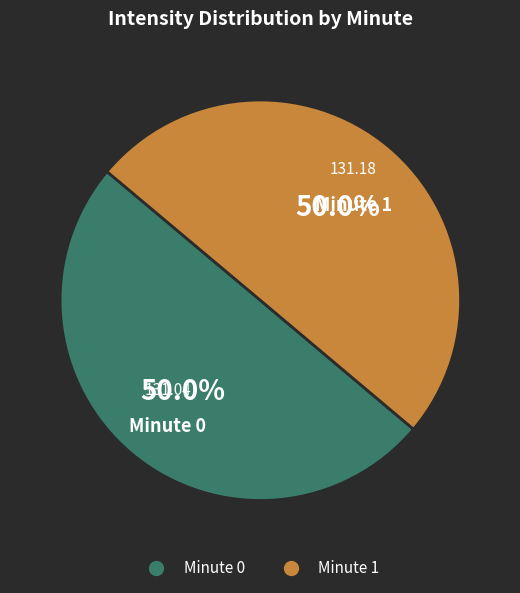

How many segments does this pie chart have?

2